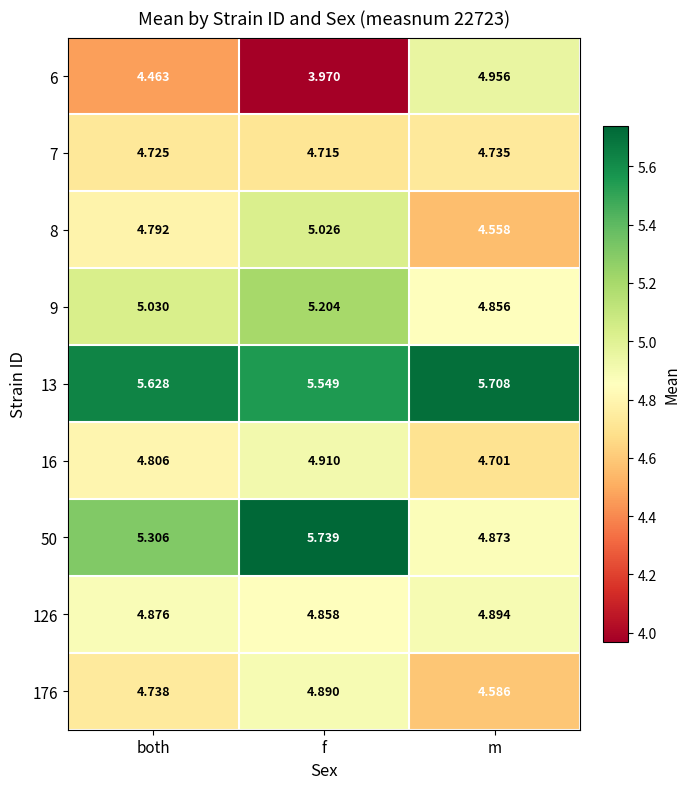

Where does the 9 series first go above 5?

both